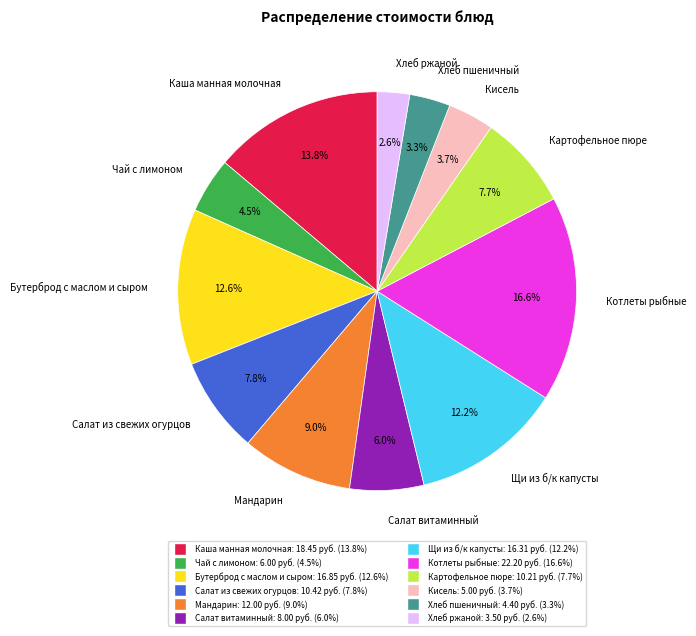

Is there a majority slice in this chart?

No